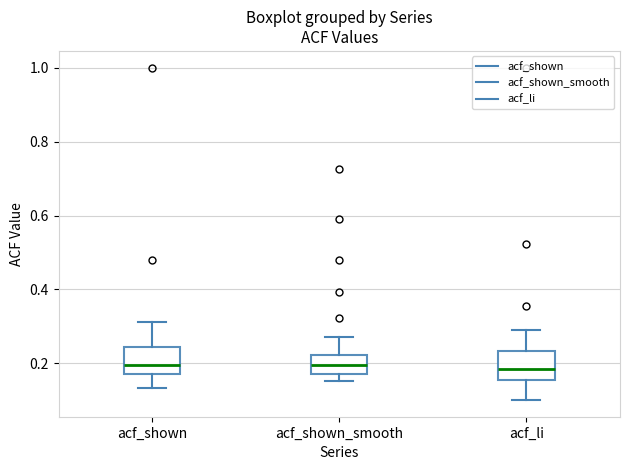

Where is the lower edge of the box for acf_shown on the y-axis? The values are not printed on the chart, so give them approximately, as read against the axis.

0.18